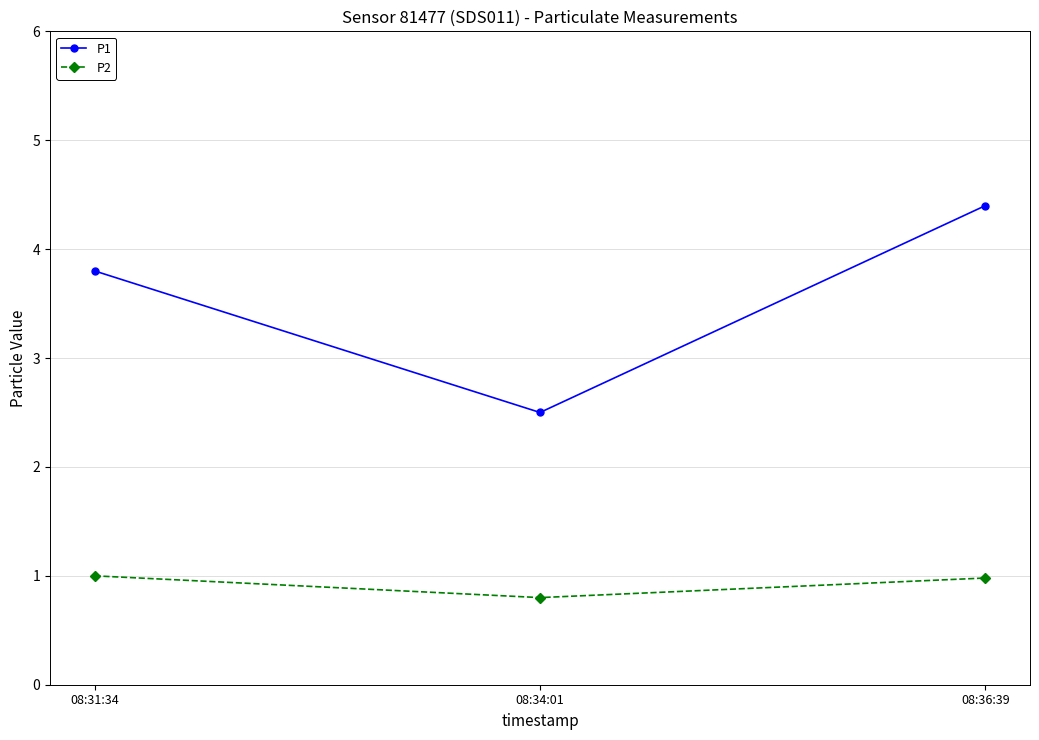

Which series has the largest total across all categories?

P1